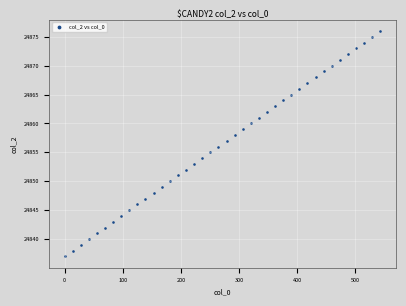

What is the range of Y values (max minus min)?

39